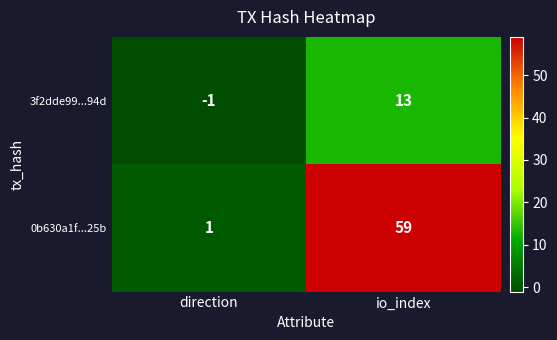

Rank the series by their maximum value, from lowest to highest.

3f2dde99...94d, 0b630a1f...25b